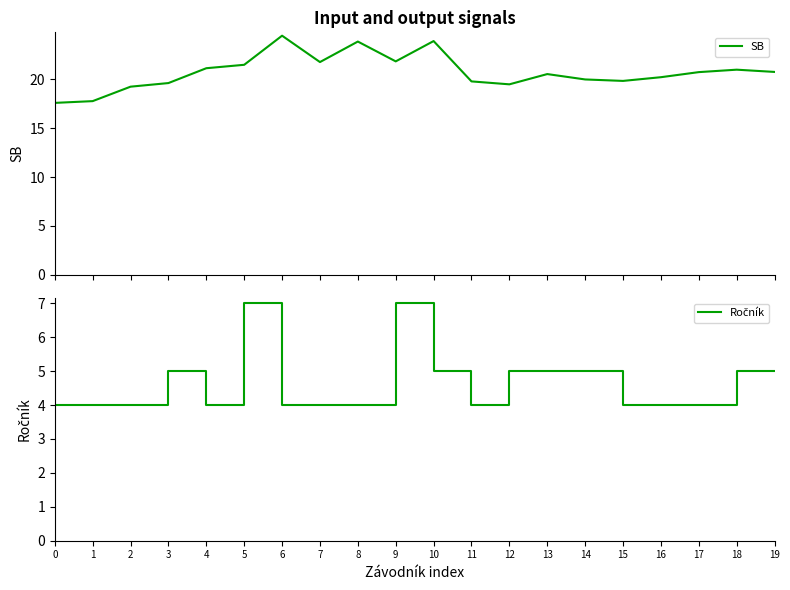

What is the total value across all series at 10?

28.9